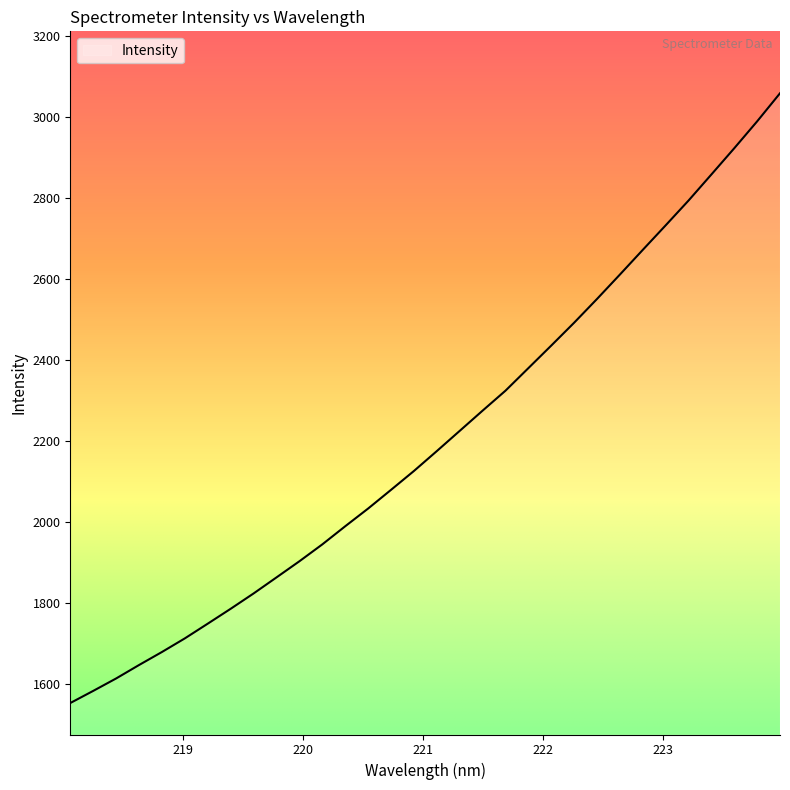

What is the greatest value displayed?

3057.8